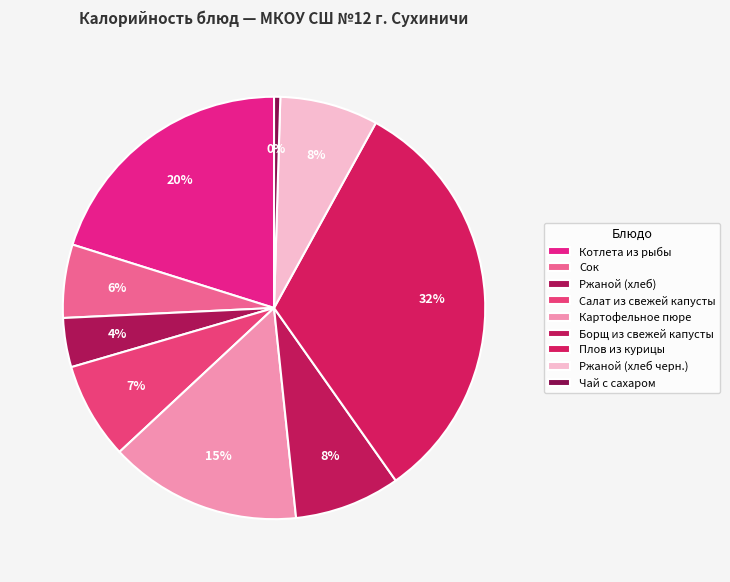

Count the number of slices in the pie.

9